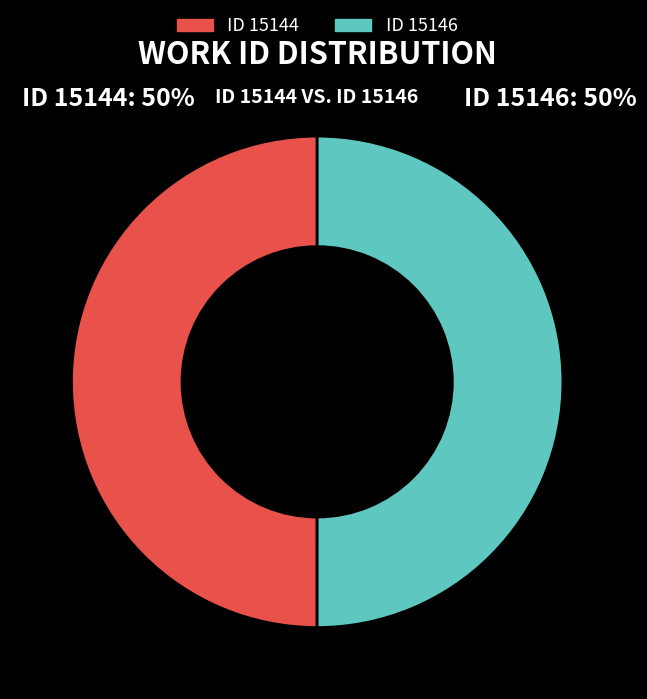

To the nearest percent, what is the average slice percentage?

50%